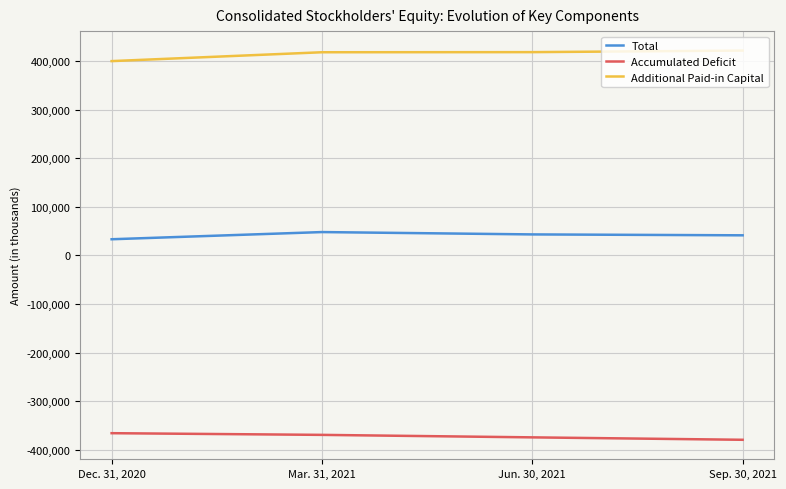

What is the minimum value for Total?

33259